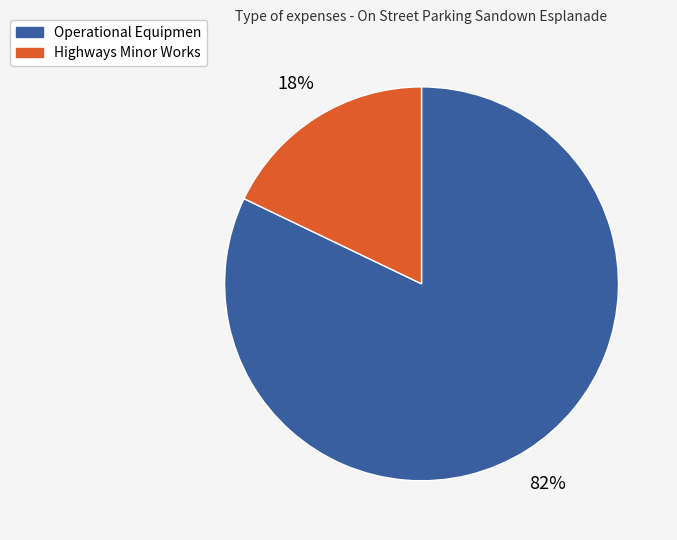

True or false: Highways Minor Works accounts for 18% of the total.

True